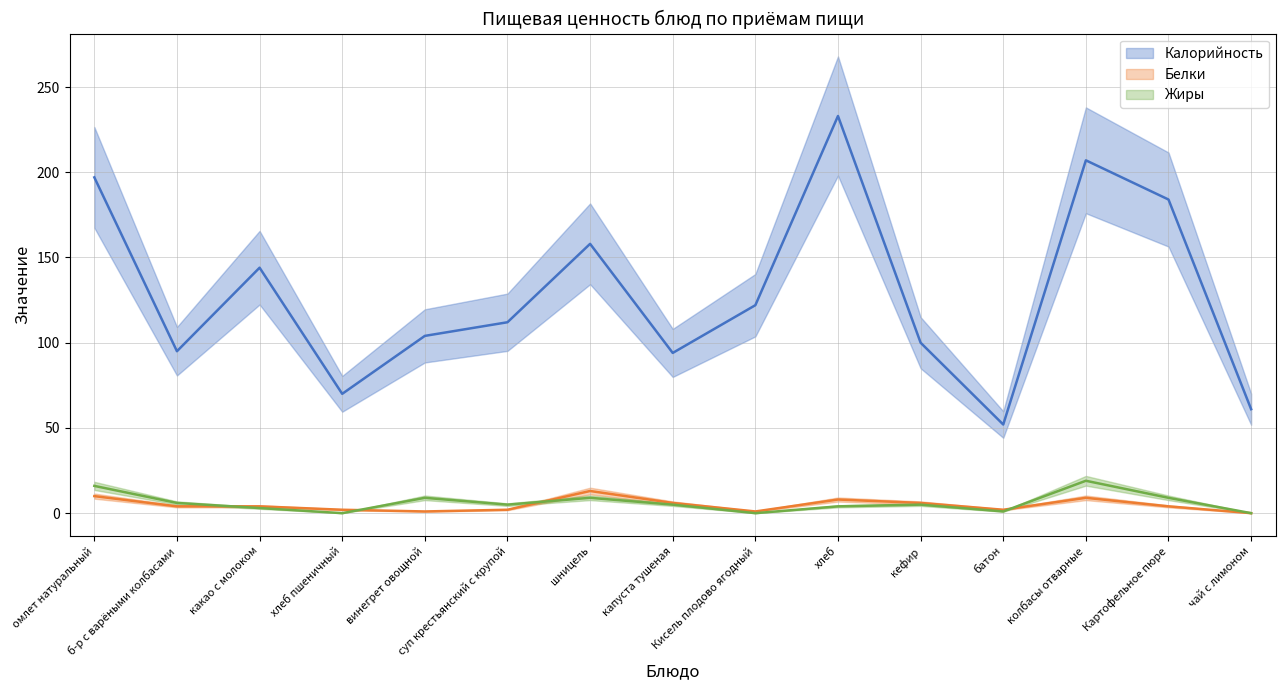

What is the total value across all series at капуста тушеная?

105